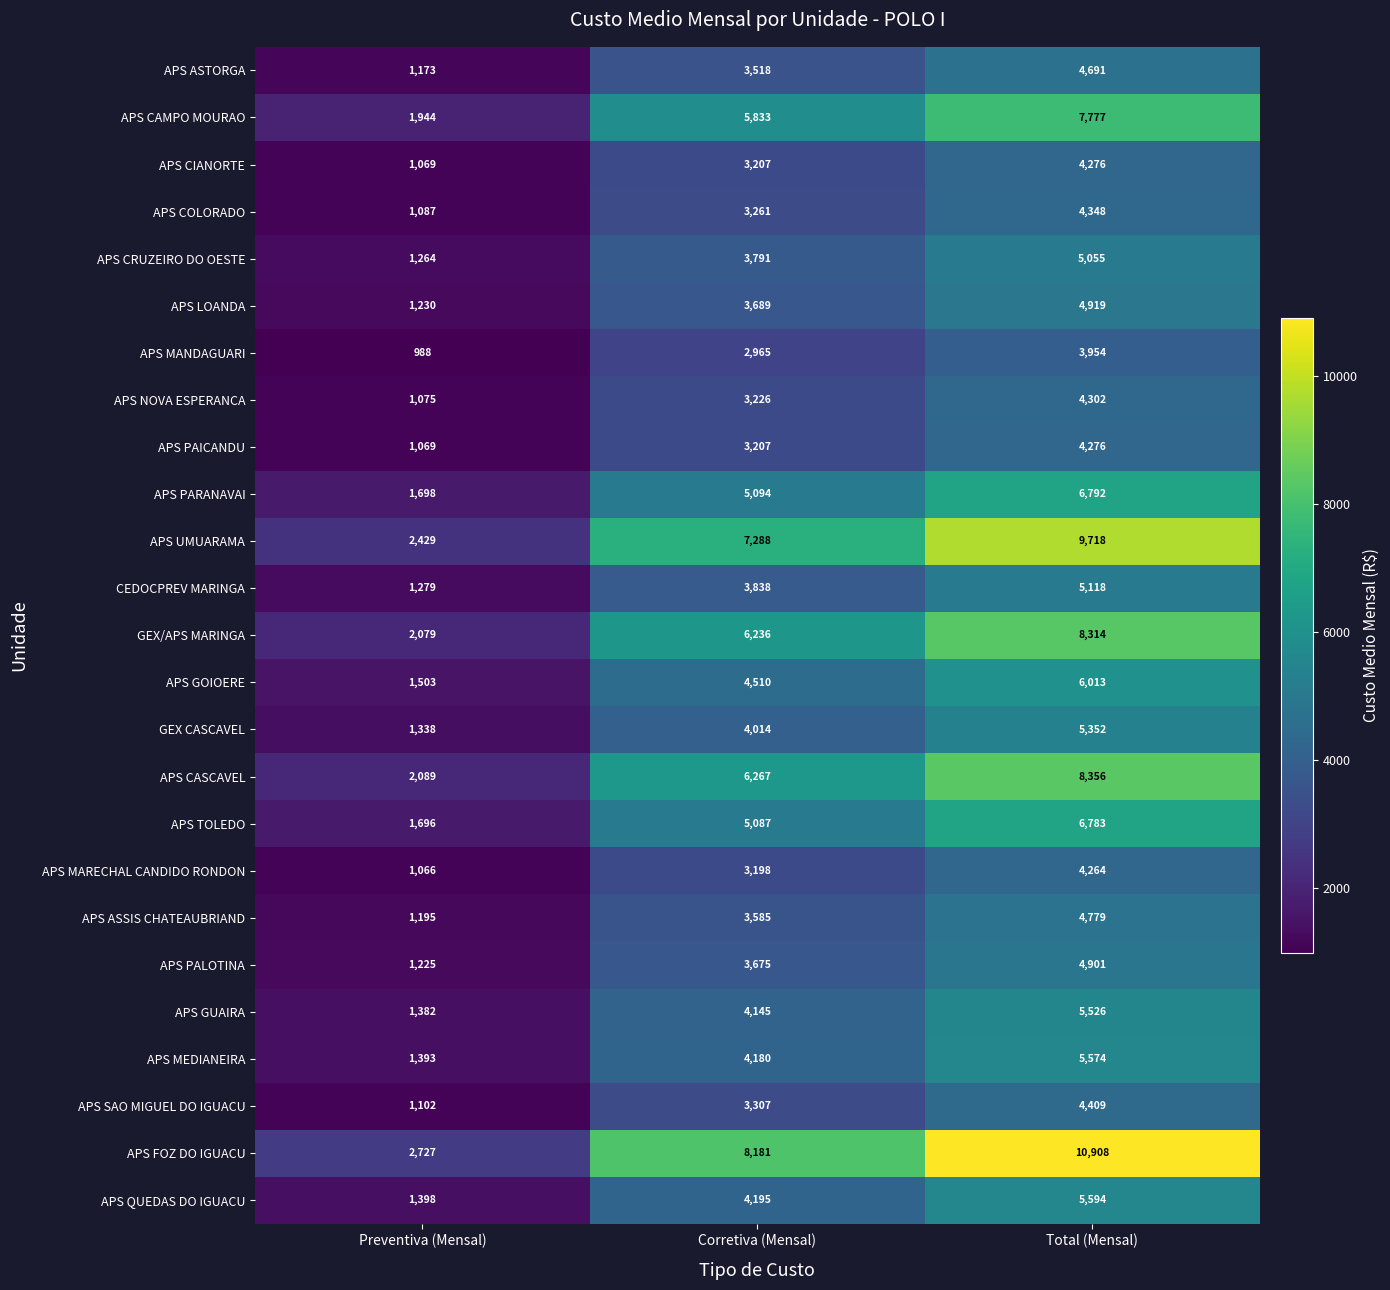

List the labels in order of APS CIANORTE value, largest first.

Total (Mensal), Corretiva (Mensal), Preventiva (Mensal)